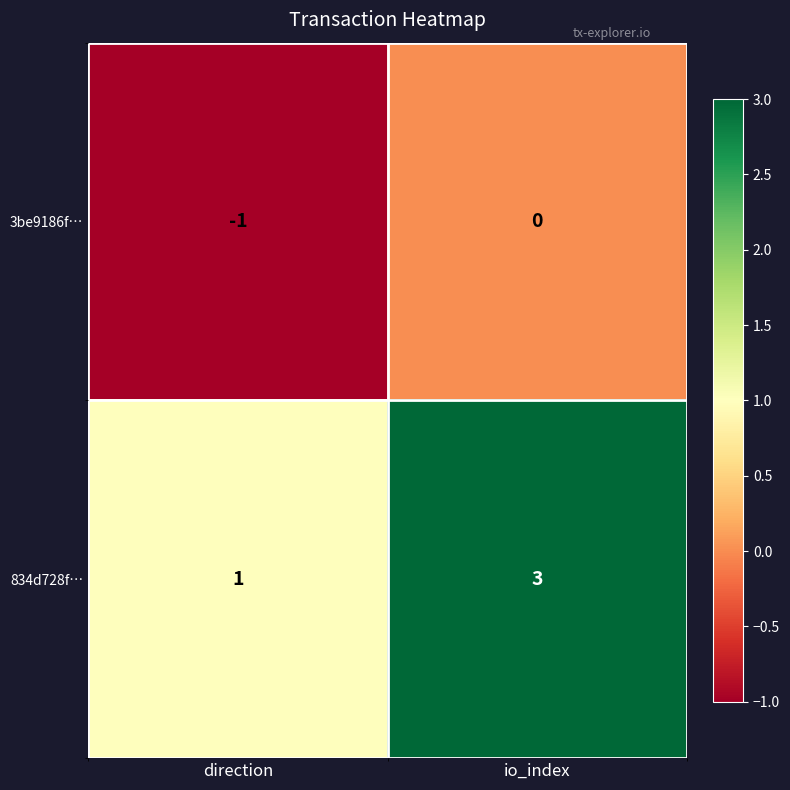

Reading right to left, list all the values displayed in this chart.

3be9186f…: 0	-1
834d728f…: 3	1